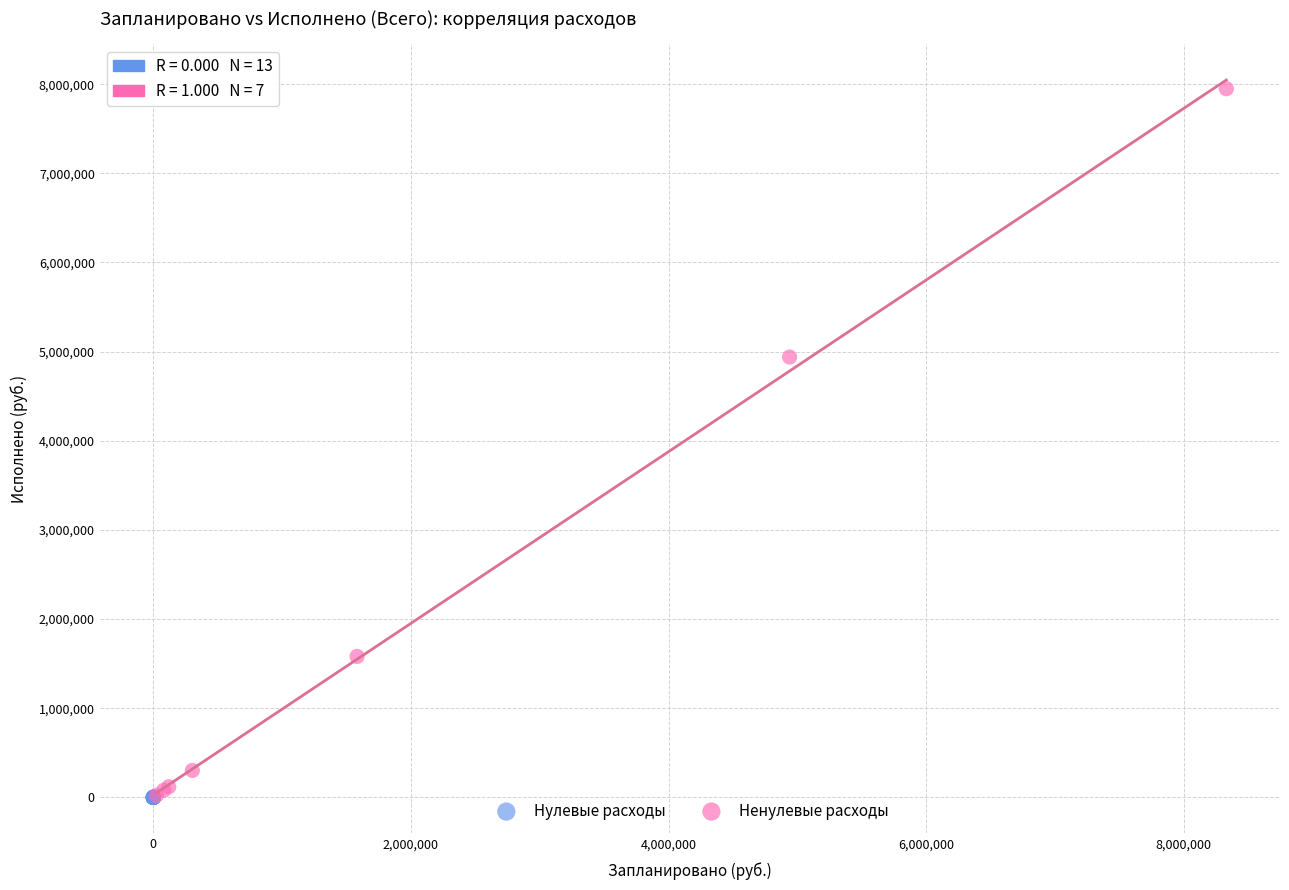

What are all the series names shown in the legend?

Нулевые расходы, Ненулевые расходы